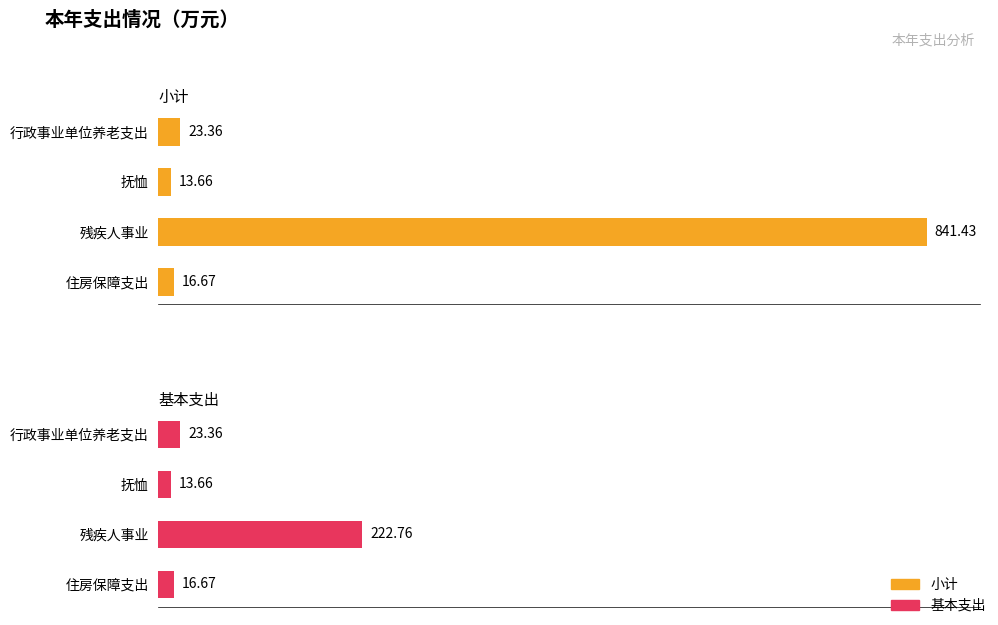

Is it true that 小计 equals 7.1 at 行政事业单位养老支出?

False